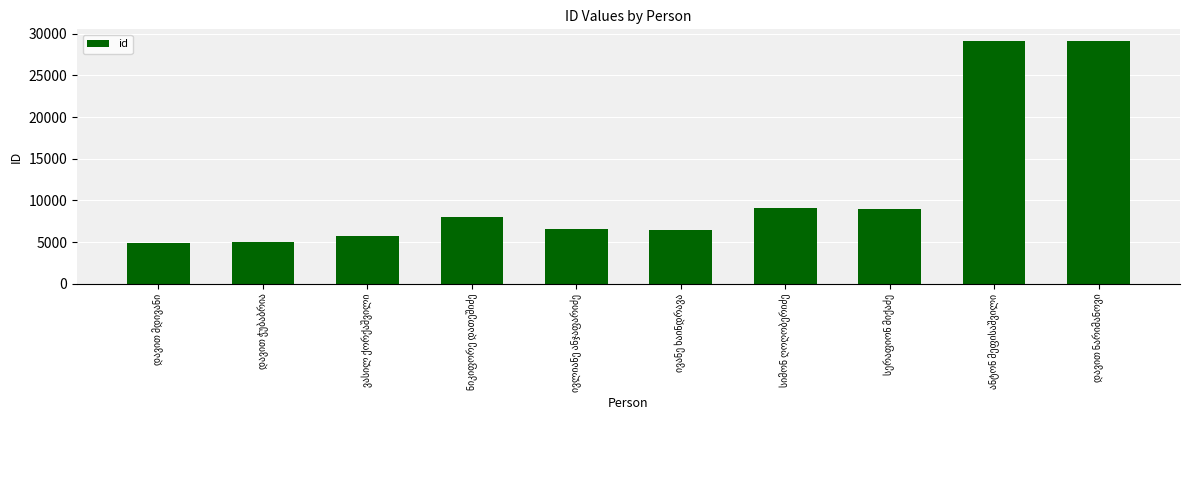

What is the value of the 6th bar from the left?

6515